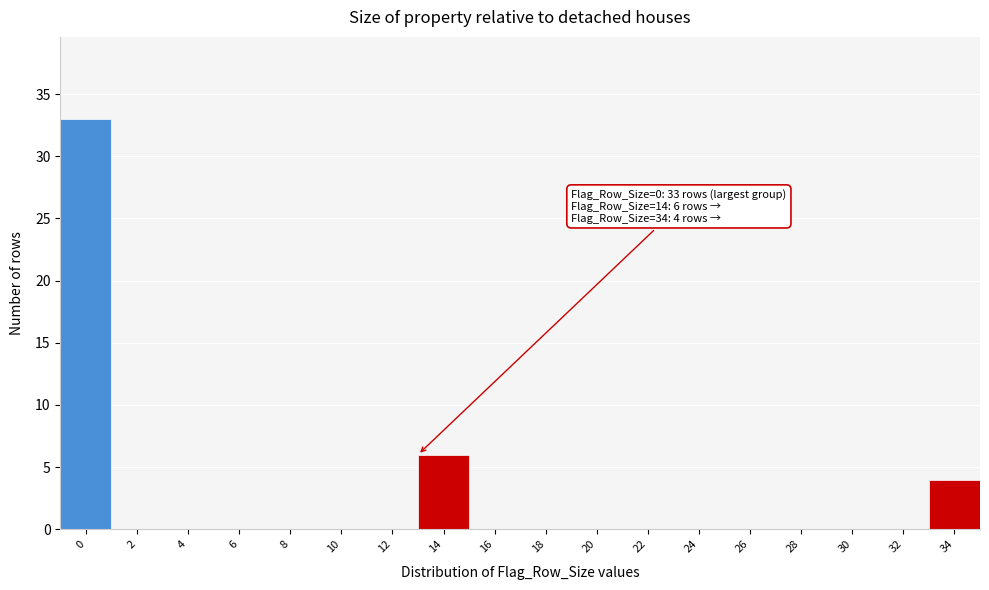

Reading right to left, transcribe all the data shown in this chart.

34=4	32=0	30=0	28=0	26=0	24=0	22=0	20=0	18=0	16=0	14=6	12=0	10=0	8=0	6=0	4=0	2=0	0=33